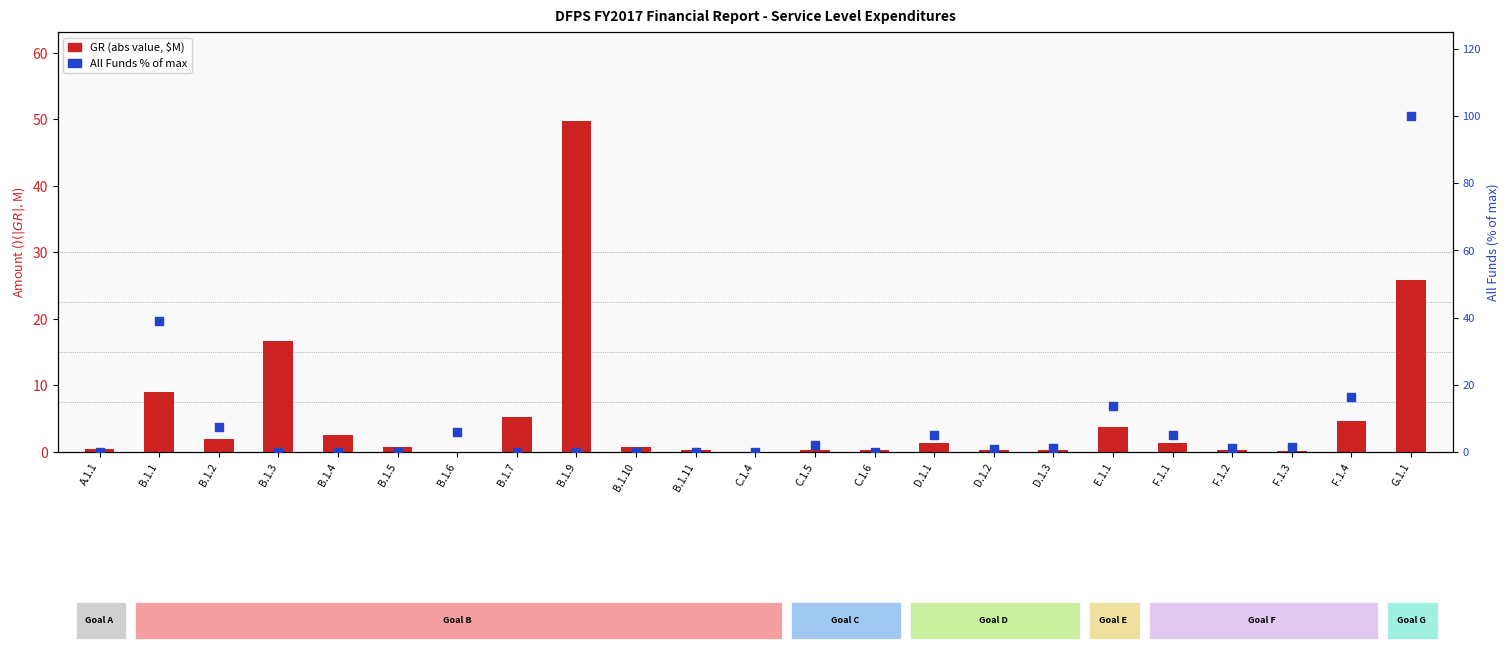

Is the value of GR (abs, $M) at B.1.3 greater than the value of All Funds % of max at F.1.3?

Yes